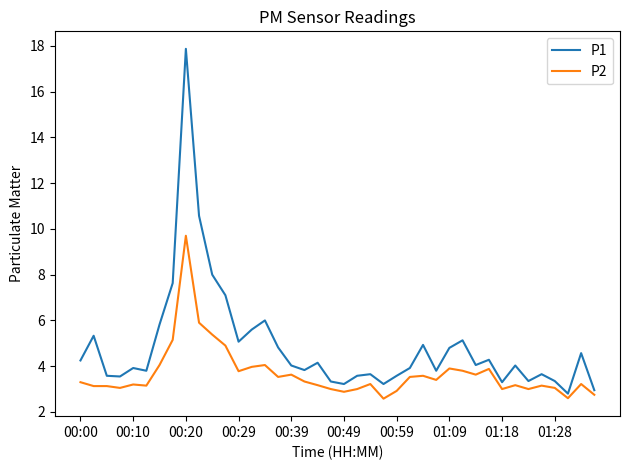

What is the maximum value for P2?

9.7